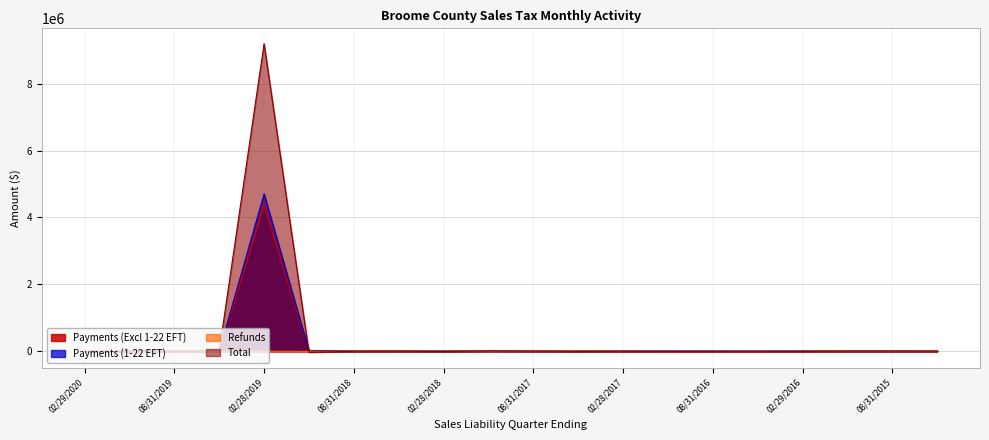

True or false: Payments (Excl 1-22 EFT) has a value of 246.3 at 11/30/2016.

False